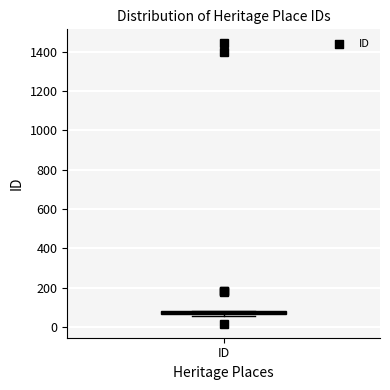

Where is the upper edge of the box for ID on the y-axis? The values are not printed on the chart, so give them approximately, as read against the axis.

80